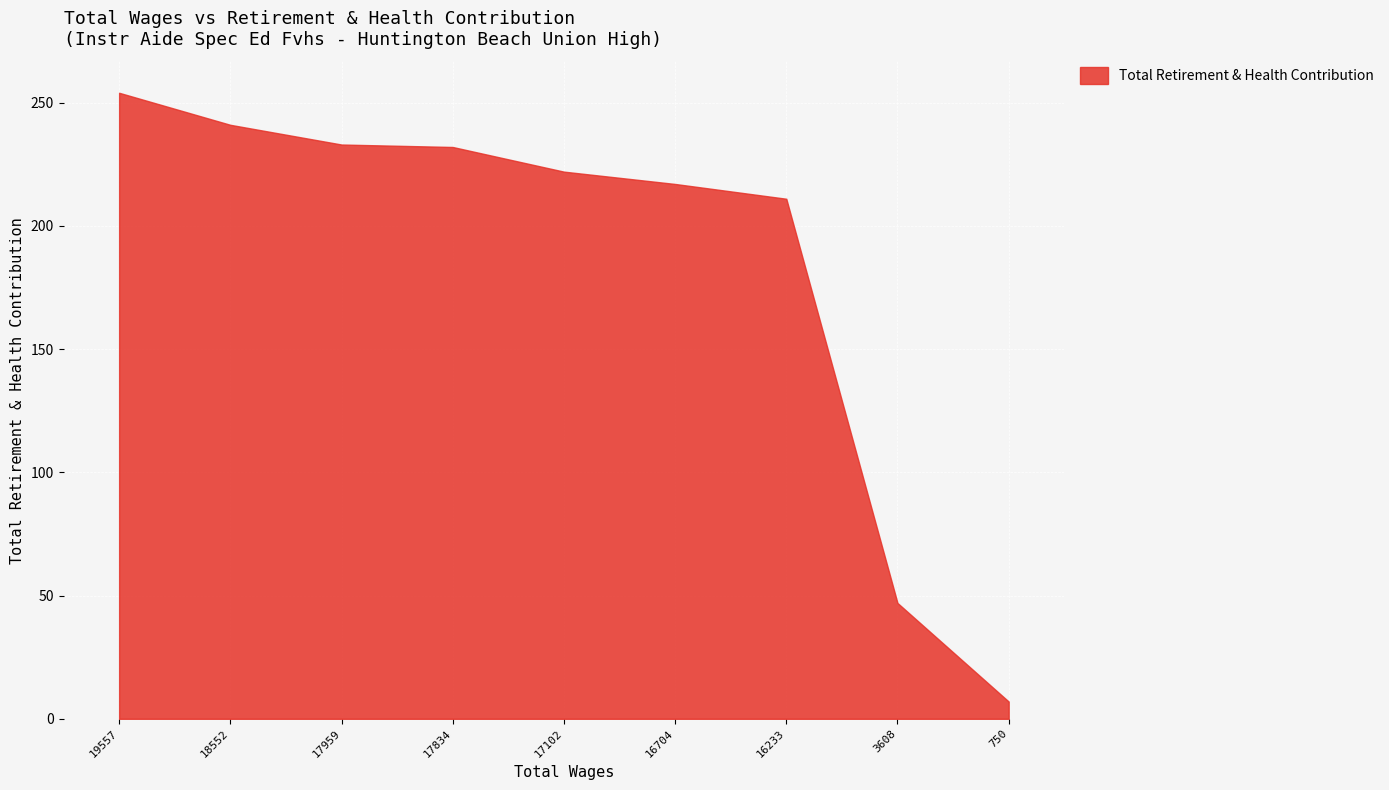

Count the number of categories in the chart.

9